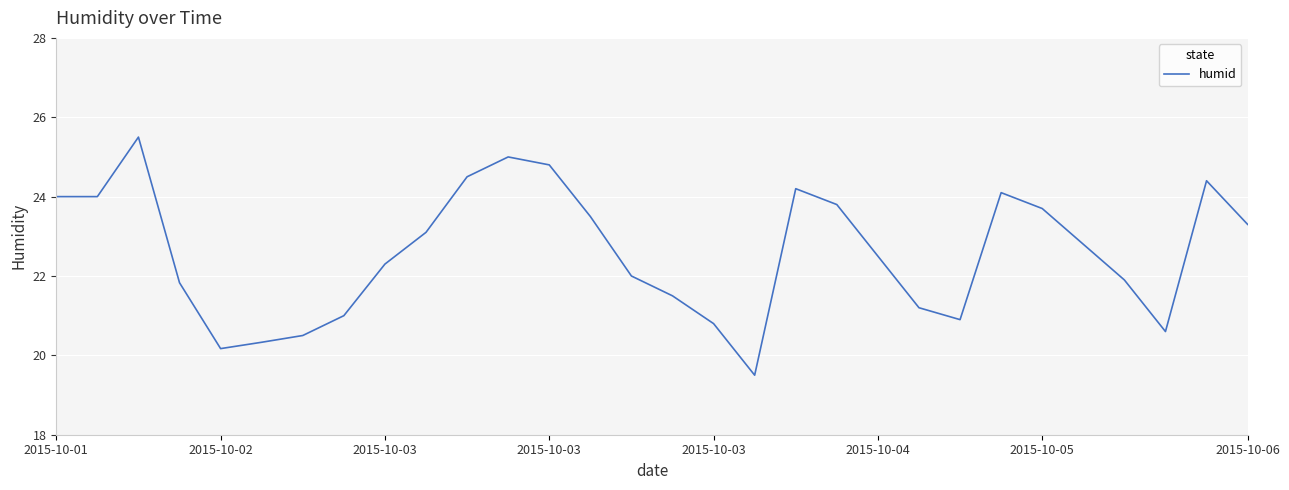

What is the minimum value shown in the chart?

19.5